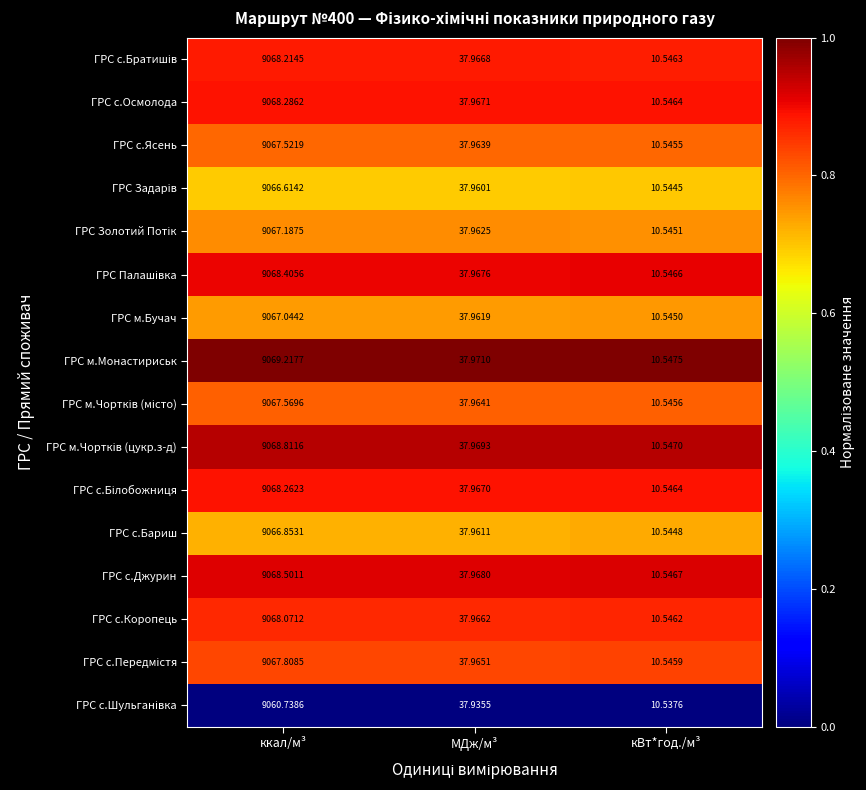

Which category has the highest value across all series?

ккал/м³